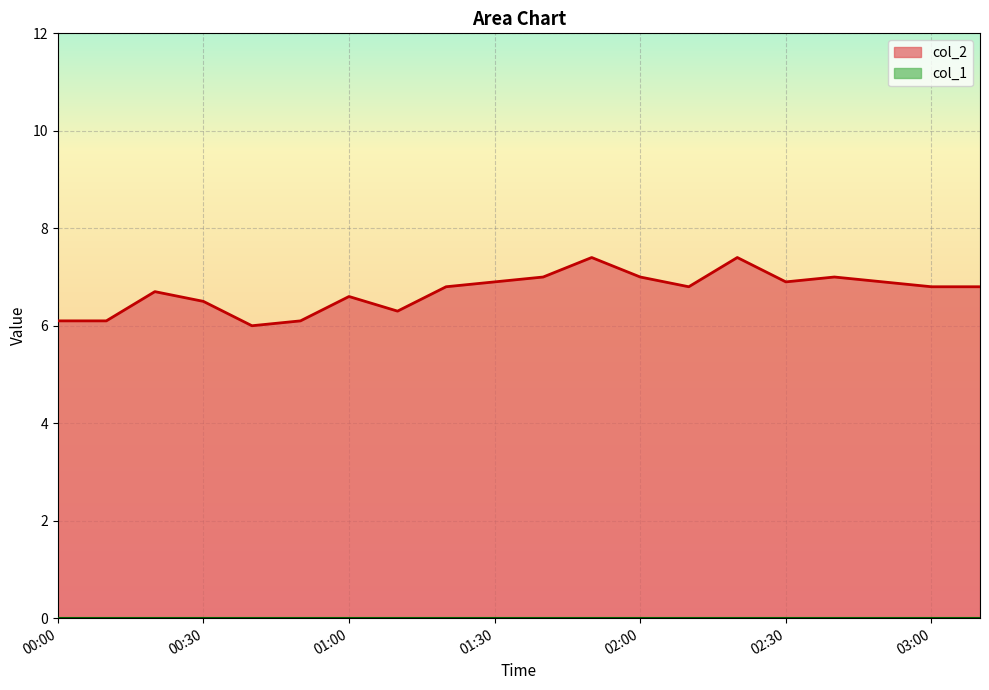

At which category does the data reach its first local peak?

00:20